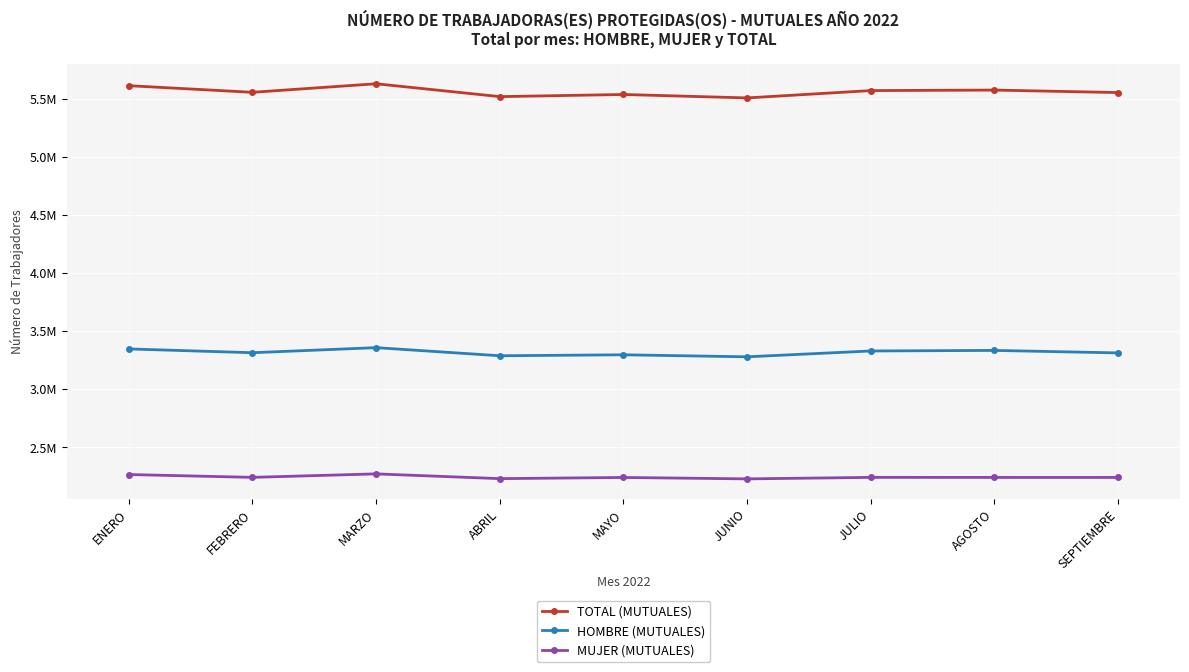

Rank the series at ABRIL from lowest to highest value.

MUJER (MUTUALES), HOMBRE (MUTUALES), TOTAL (MUTUALES)